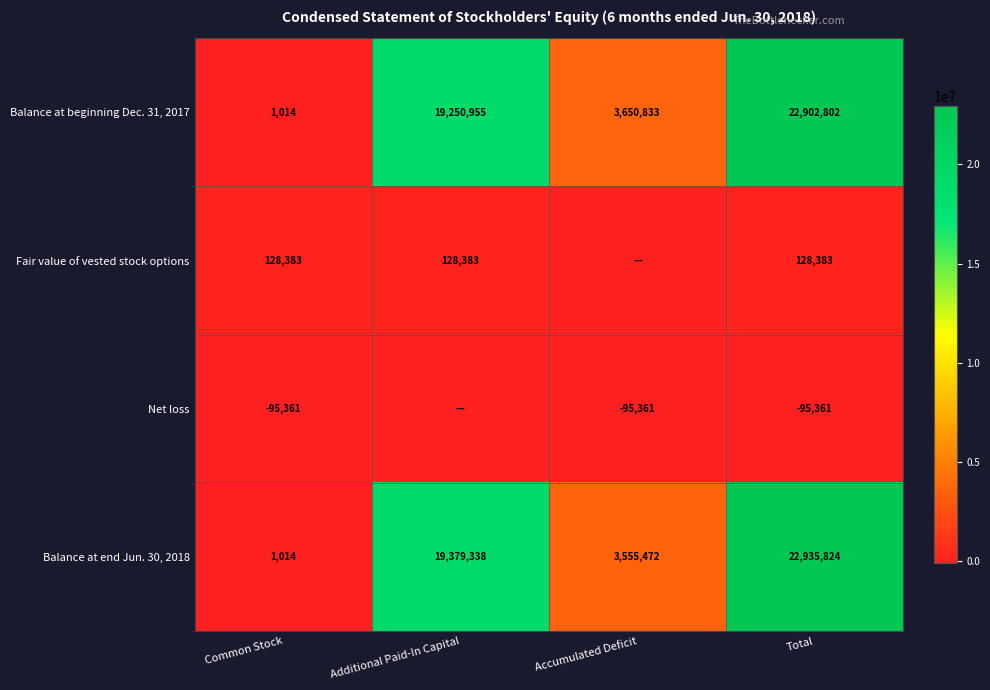

At how many categories does at least one series exceed 16036601?

2